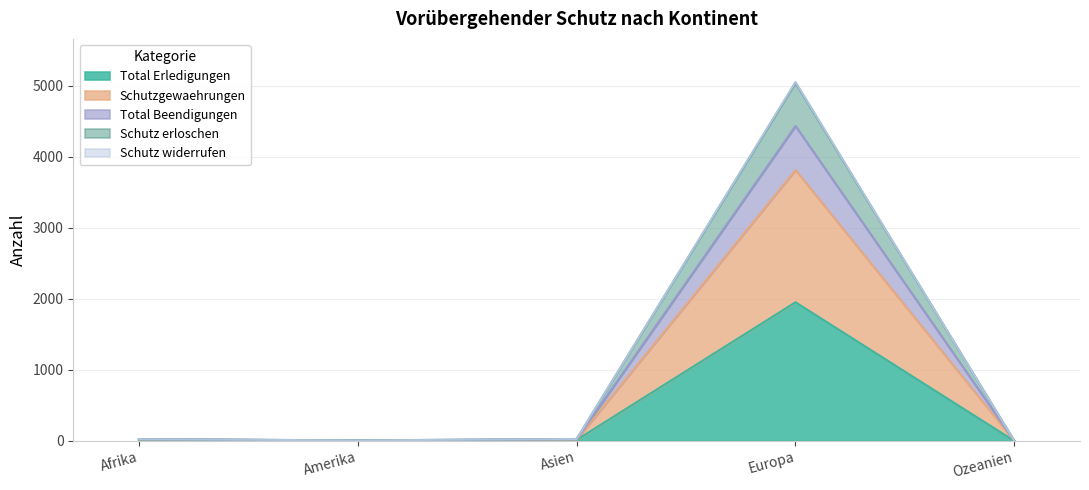

What is the label of the 4th point from the left?

Europa